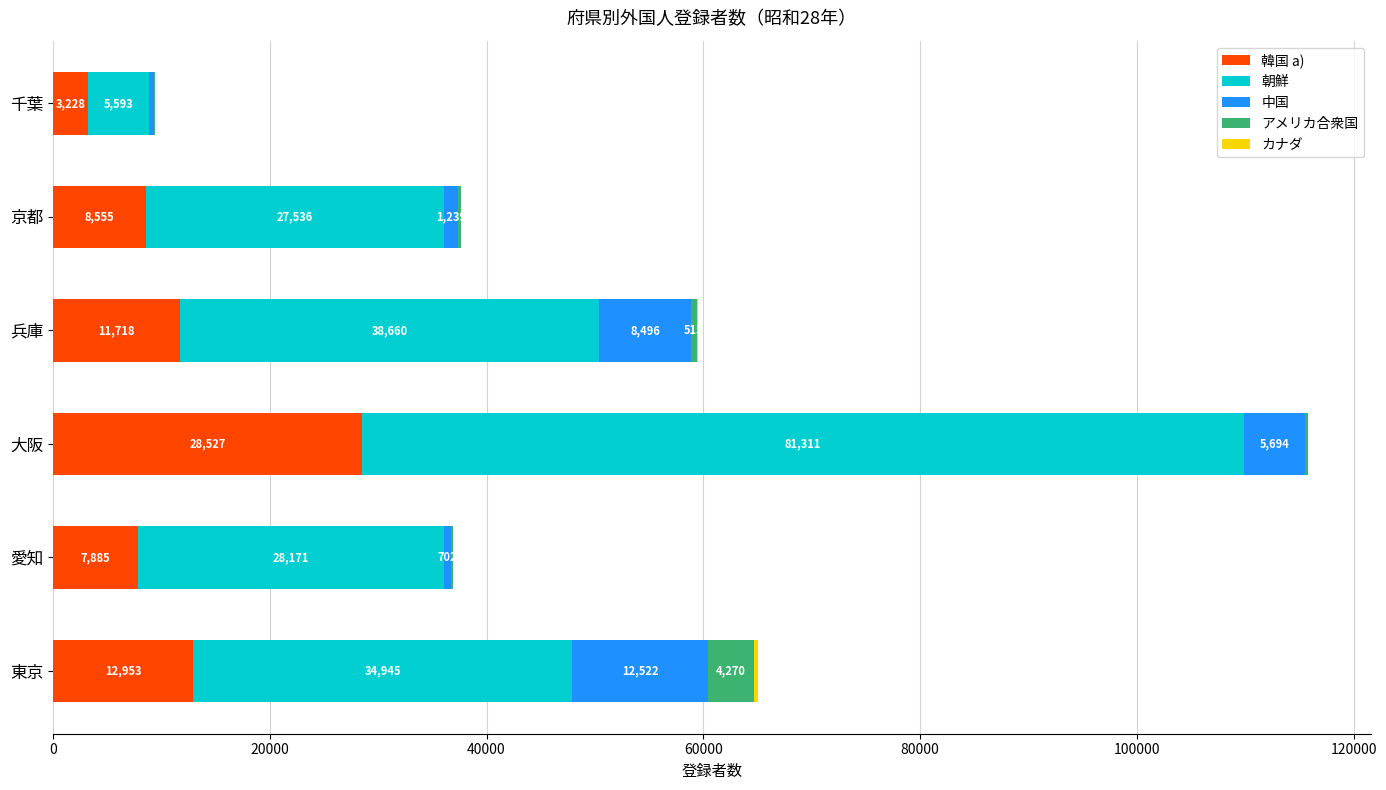

What is the highest value of the 韓国 a) series?

28527